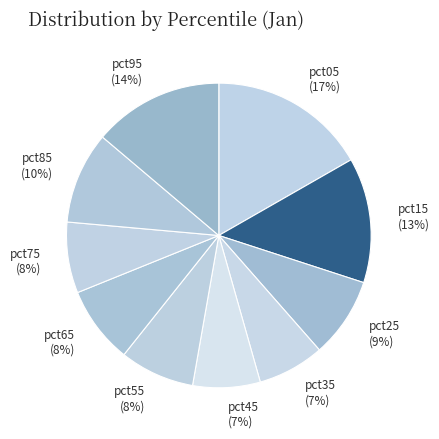

Do pct45 and pct25 together represent more than half of the pie?

No